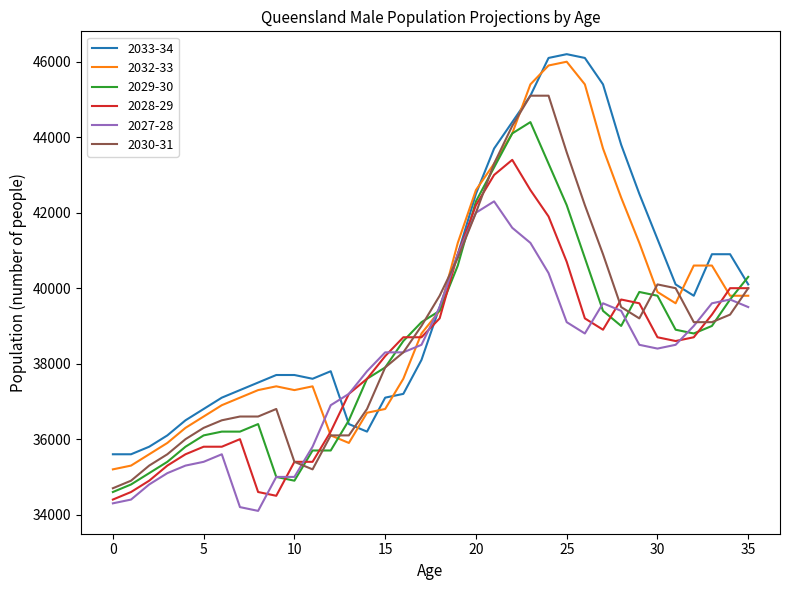

Does the chart display data point markers on the line(s)?

No